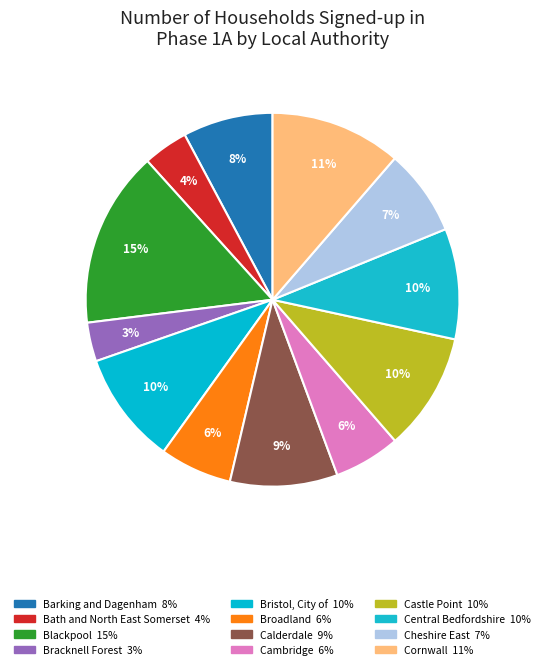

True or false: Blackpool accounts for 15% of the total.

True